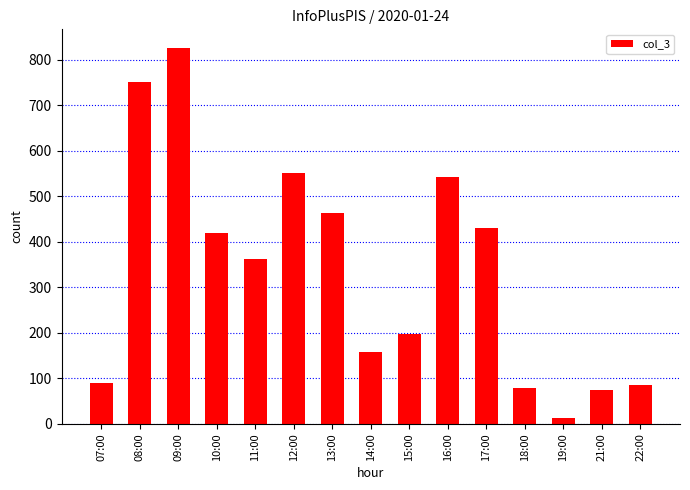

Reading left to right, transcribe all the data shown in this chart.

89	750	825	420	362	551	463	158	198	541	431	79	12	74	85